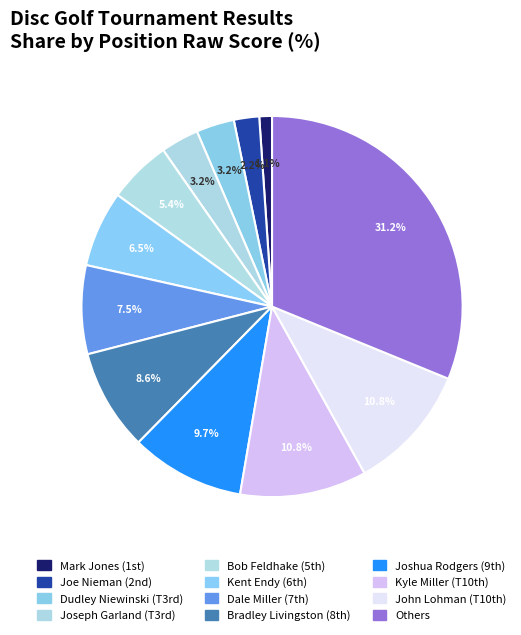

How many segments does this pie chart have?

12